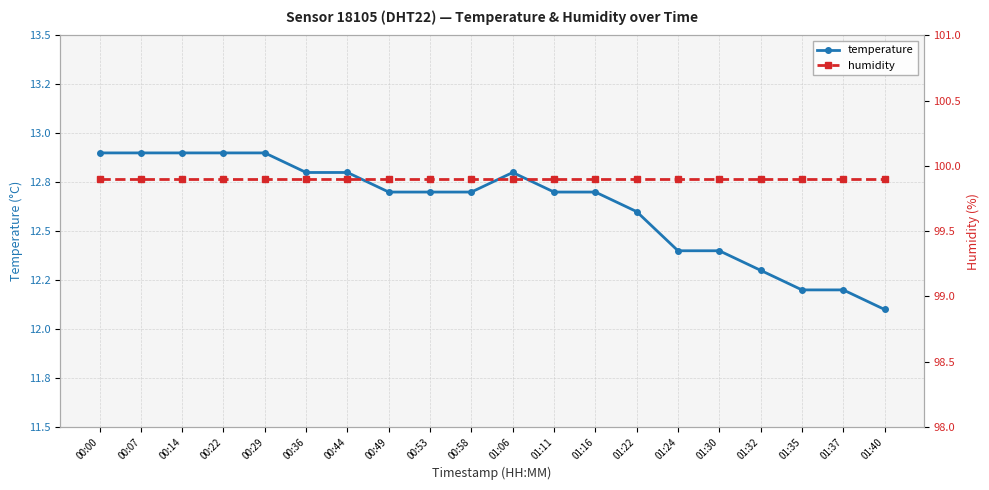

What is the difference between the maximum and minimum values in the temperature series?

0.8